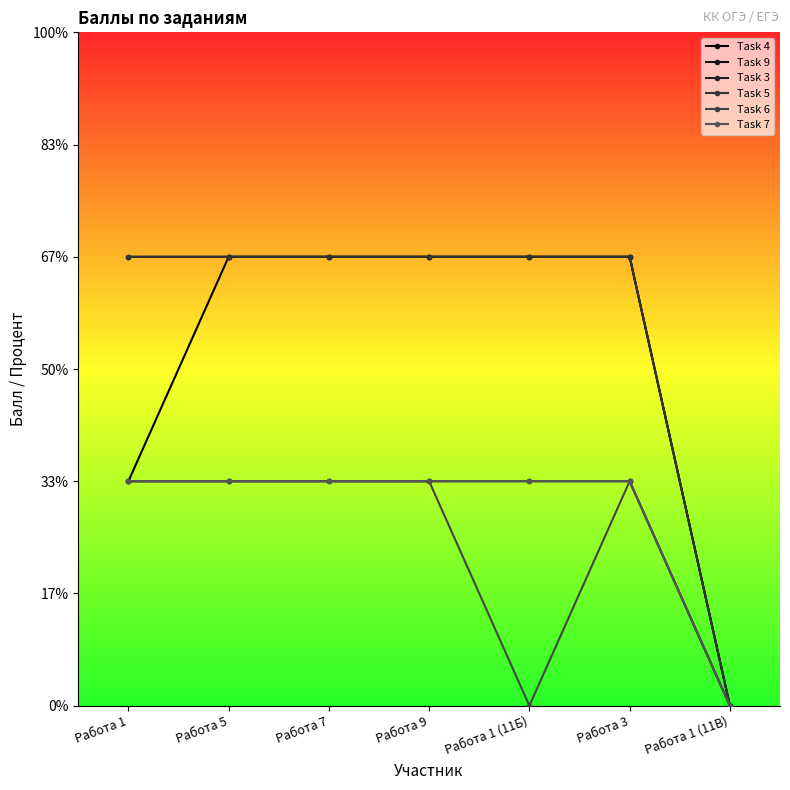

What position from the right is Работа 7?

5